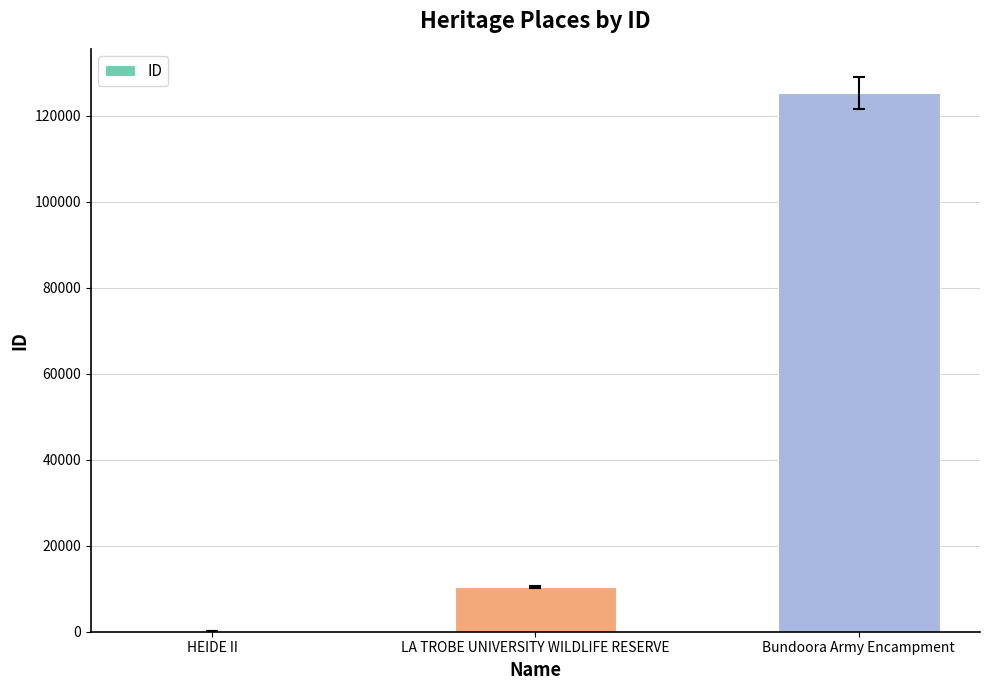

True or false: the data shows 125383 at Bundoora Army Encampment.

True